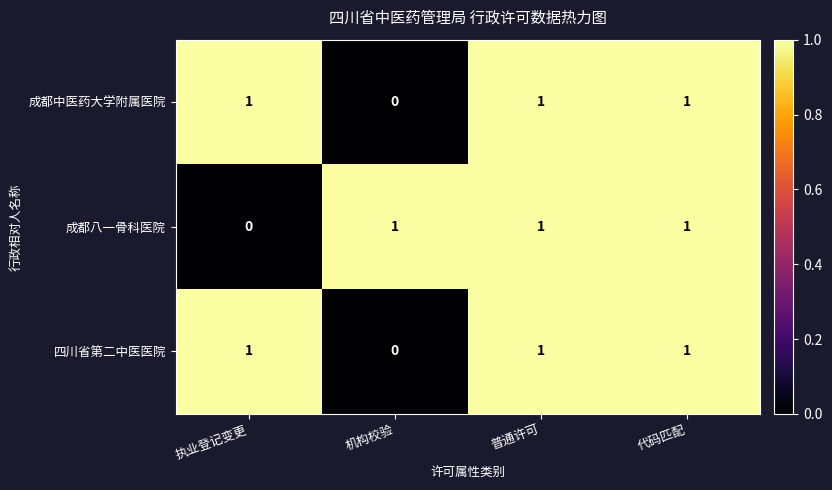

Where is 四川省第二中医医院 nearest to the value 0?

机构校验